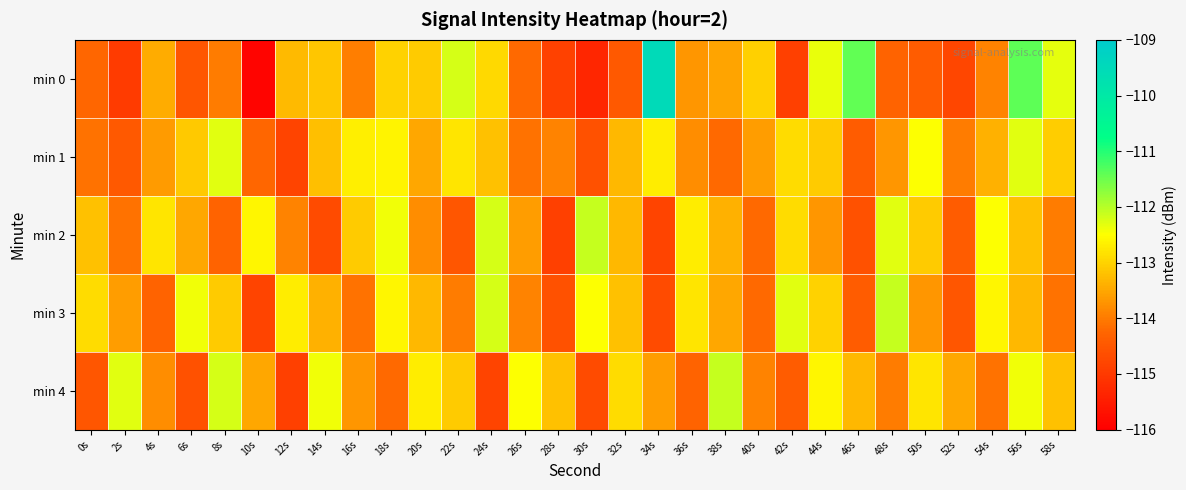

Reading left to right, extract all data points from this chart.

min 0: 0s=-114.2	2s=-115.0	4s=-113.4	6s=-114.5	8s=-114.0	10s=-115.9	12s=-113.3	14s=-113.1	16s=-114.0	18s=-113.0	20s=-113.1	22s=-112.2	24s=-112.9	26s=-114.2	28s=-114.9	30s=-115.3	32s=-114.5	34s=-109.5	36s=-113.7	38s=-113.5	40s=-113.0	42s=-114.9	44s=-112.4	46s=-111.4	48s=-114.3	50s=-114.4	52s=-114.8	54s=-113.9	56s=-111.4	58s=-112.3
min 1: 0s=-114.1	2s=-114.4	4s=-113.6	6s=-113.1	8s=-112.3	10s=-114.2	12s=-114.8	14s=-113.2	16s=-112.7	18s=-112.6	20s=-113.5	22s=-112.8	24s=-113.2	26s=-114.1	28s=-113.9	30s=-114.6	32s=-113.3	34s=-112.7	36s=-113.8	38s=-114.2	40s=-113.6	42s=-112.9	44s=-113.1	46s=-114.4	48s=-113.7	50s=-112.5	52s=-114.0	54s=-113.4	56s=-112.3	58s=-113.0
min 2: 0s=-113.2	2s=-114.1	4s=-112.8	6s=-113.5	8s=-114.3	10s=-112.6	12s=-113.9	14s=-114.7	16s=-113.1	18s=-112.4	20s=-113.8	22s=-114.5	24s=-112.2	26s=-113.6	28s=-114.9	30s=-112.1	32s=-113.3	34s=-114.8	36s=-112.7	38s=-113.4	40s=-114.2	42s=-112.9	44s=-113.7	46s=-114.6	48s=-112.3	50s=-113.1	52s=-114.4	54s=-112.5	56s=-113.2	58s=-114.0
min 3: 0s=-112.9	2s=-113.6	4s=-114.3	6s=-112.4	8s=-113.1	10s=-114.8	12s=-112.7	14s=-113.4	16s=-114.1	18s=-112.6	20s=-113.3	22s=-114.0	24s=-112.2	26s=-113.9	28s=-114.6	30s=-112.5	32s=-113.2	34s=-114.7	36s=-112.8	38s=-113.5	40s=-114.2	42s=-112.3	44s=-113.0	46s=-114.4	48s=-112.1	50s=-113.7	52s=-114.5	54s=-112.6	56s=-113.3	58s=-114.1
min 4: 0s=-114.5	2s=-112.3	4s=-113.8	6s=-114.6	8s=-112.2	10s=-113.5	12s=-114.9	14s=-112.4	16s=-113.7	18s=-114.2	20s=-112.7	22s=-113.1	24s=-114.8	26s=-112.5	28s=-113.2	30s=-114.7	32s=-112.9	34s=-113.6	36s=-114.3	38s=-112.1	40s=-113.9	42s=-114.4	44s=-112.6	46s=-113.3	48s=-114.0	50s=-112.8	52s=-113.5	54s=-114.1	56s=-112.4	58s=-113.2